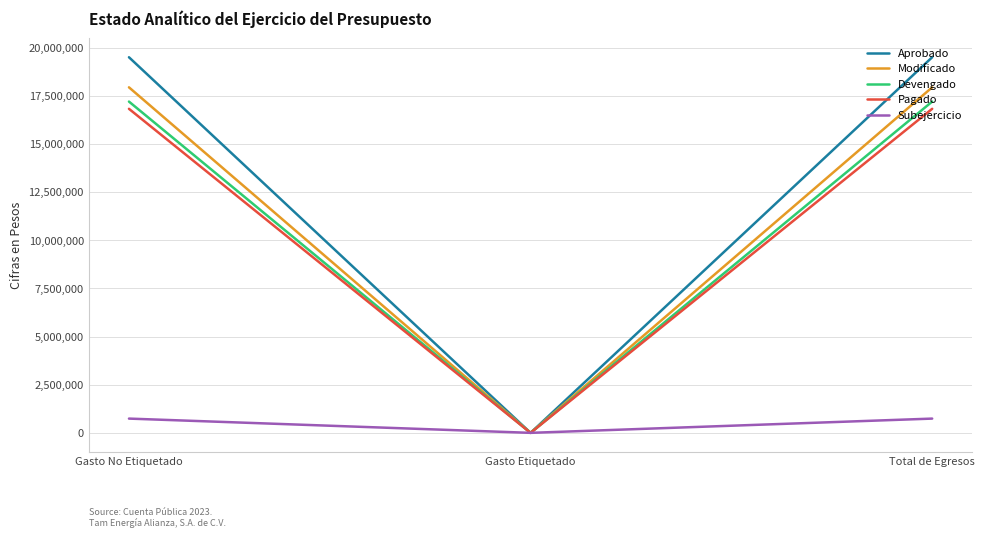

Does the chart display data point markers on the line(s)?

No